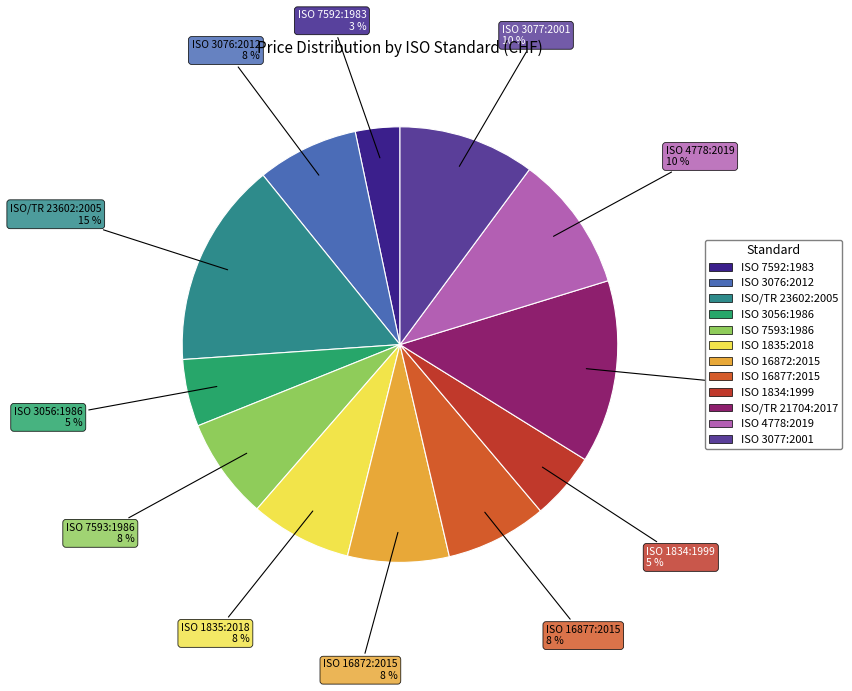

Which has a higher value, ISO 3056:1986 or ISO 7592:1983?

ISO 3056:1986